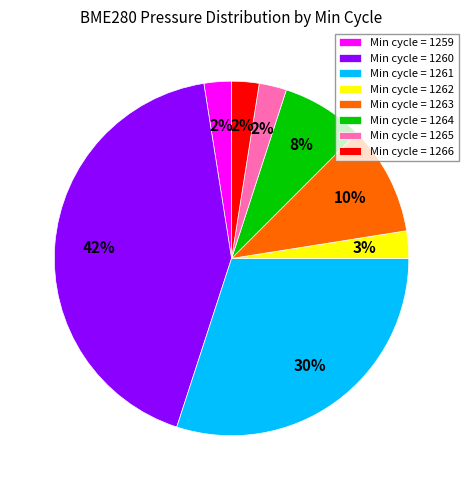

To the nearest percent, what percentage of the pie is Min cycle = 1259?

2%